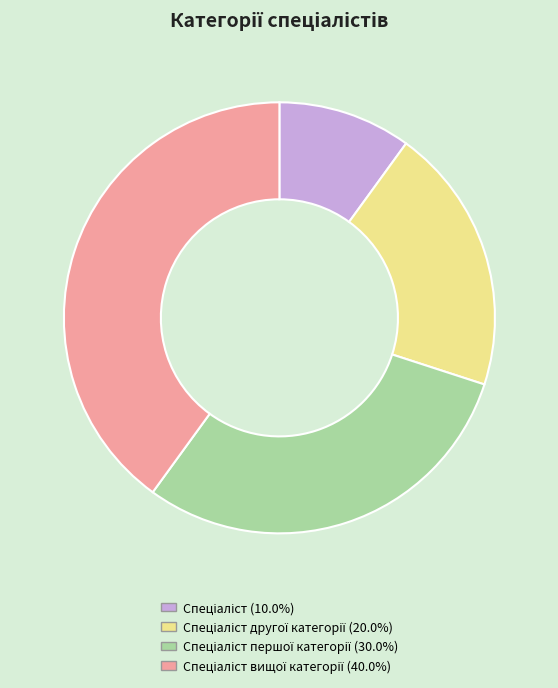

Is there a majority slice in this chart?

No